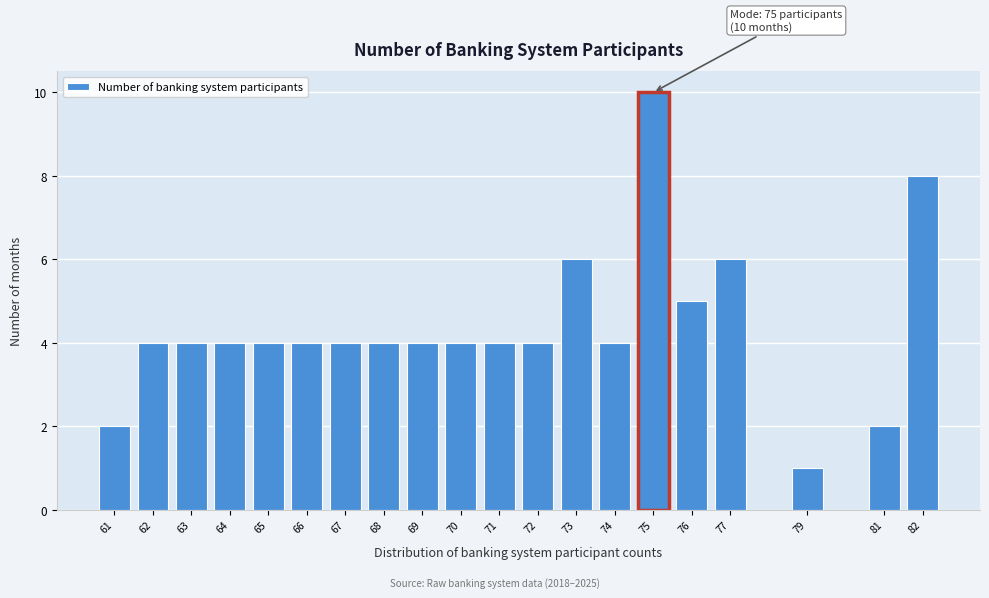

Reading left to right, what are all the values shown in this chart?

2	4	4	4	4	4	4	4	4	4	4	4	6	4	10	5	6	1	2	8